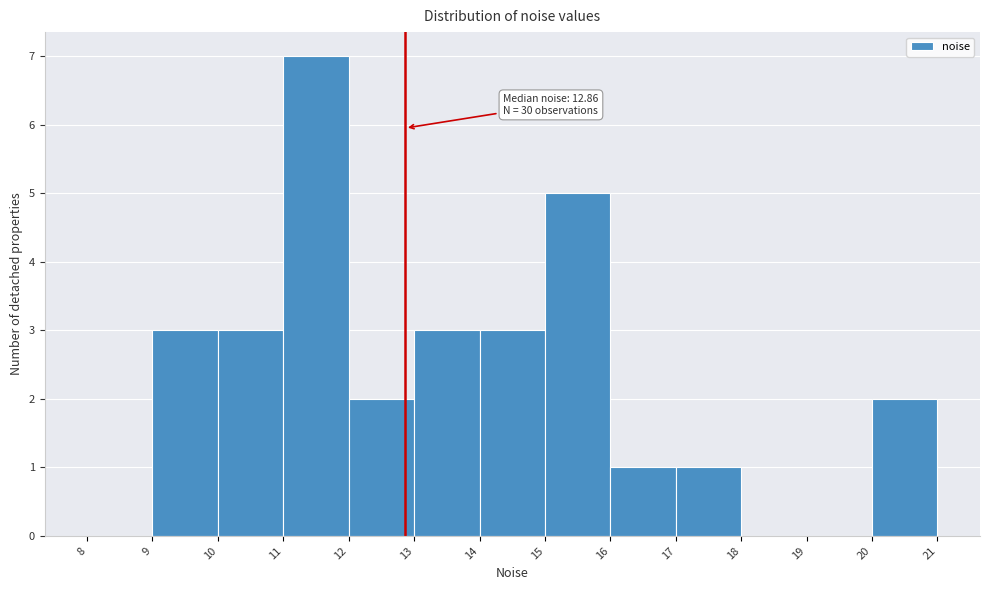

Over which range of the x-axis is the bar tallest?

11 to 12